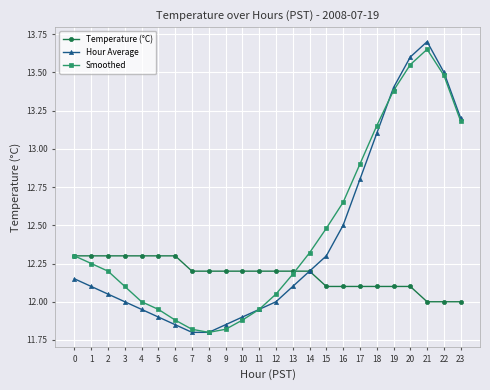

What is the value of the Hour Average point at the 23rd from the left?

13.5